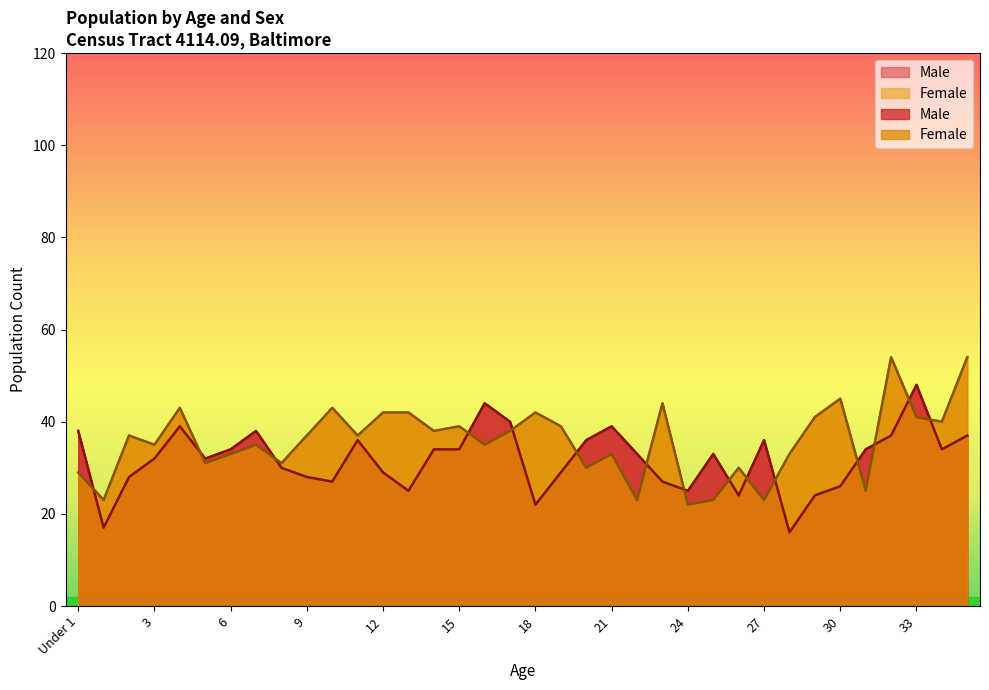

How many lines are shown in the chart?

2